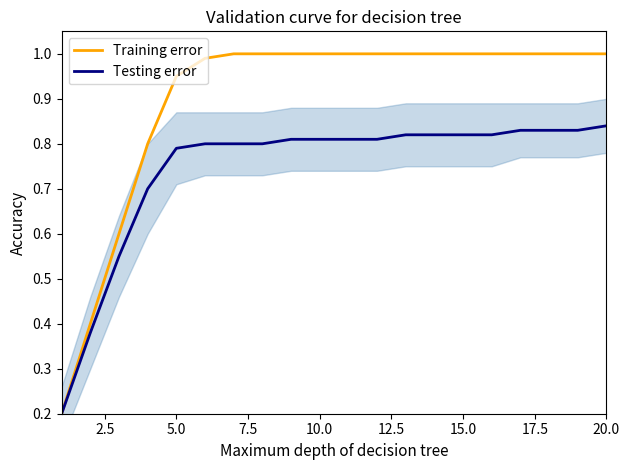

List the series in order of their peak value, lowest first.

Testing error, Training error